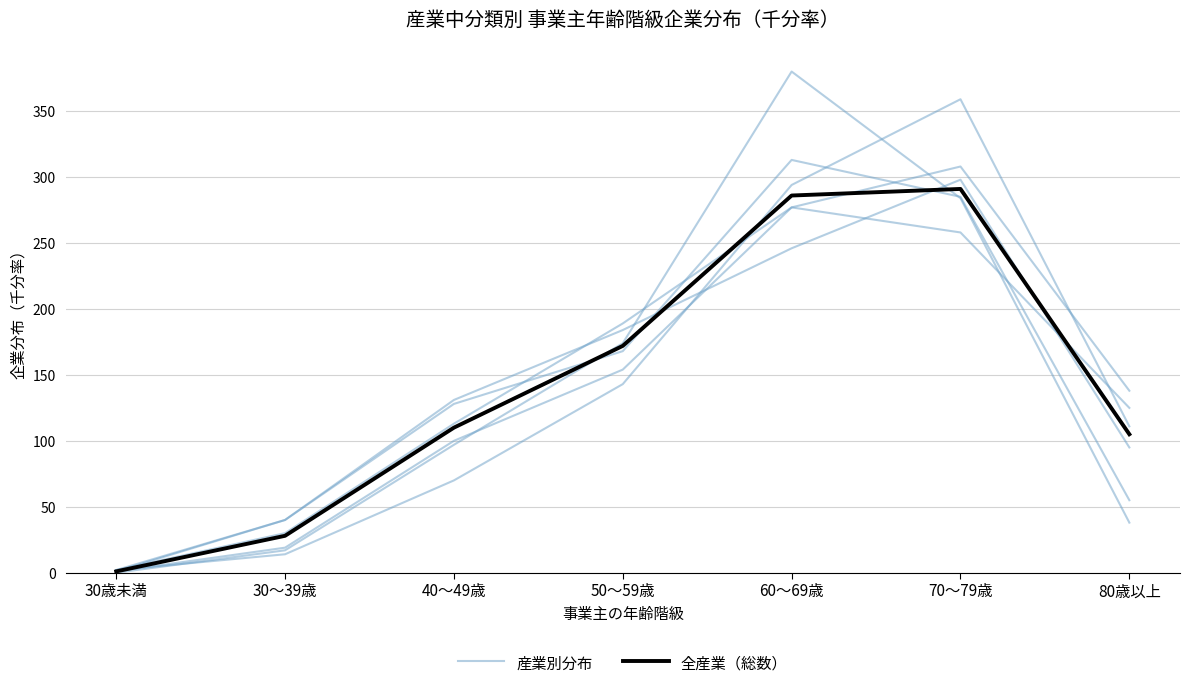

What is the difference between the maximum and minimum values in the 産業別分布 series?

380